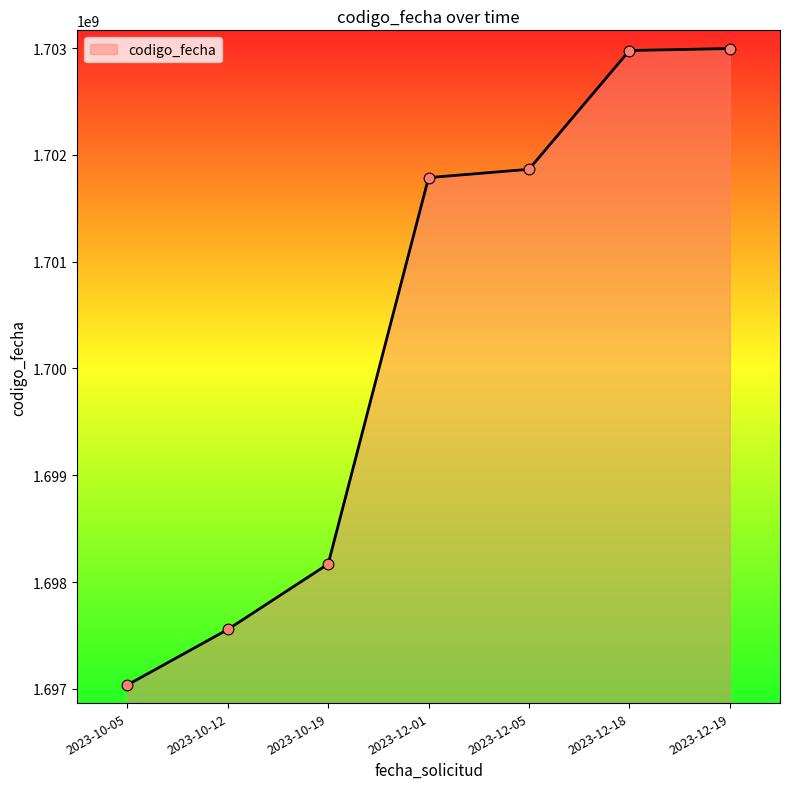

Which has a higher value, 2023-12-19 or 2023-12-05?

2023-12-19